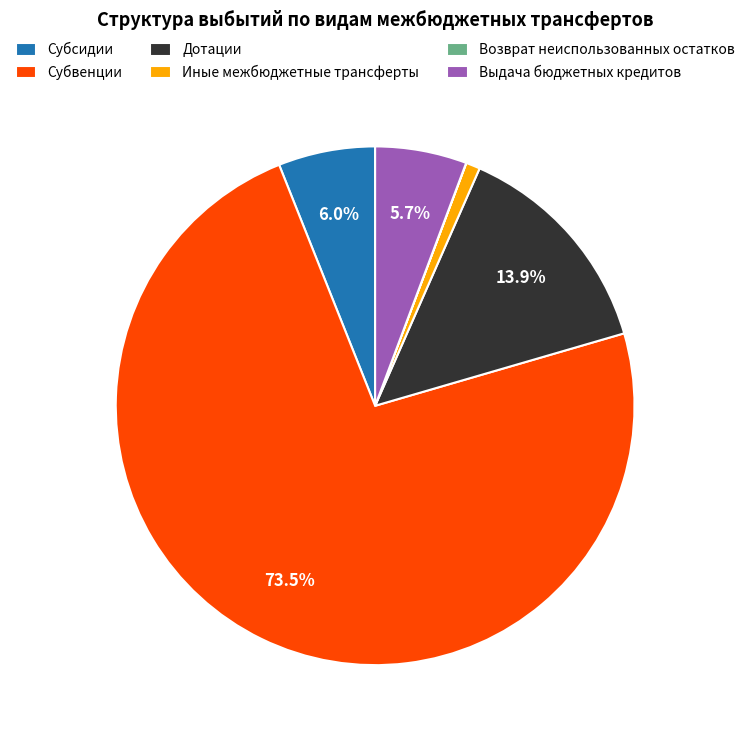

Combined, what portion of the pie is Субсидии and Субвенции?

79.5%